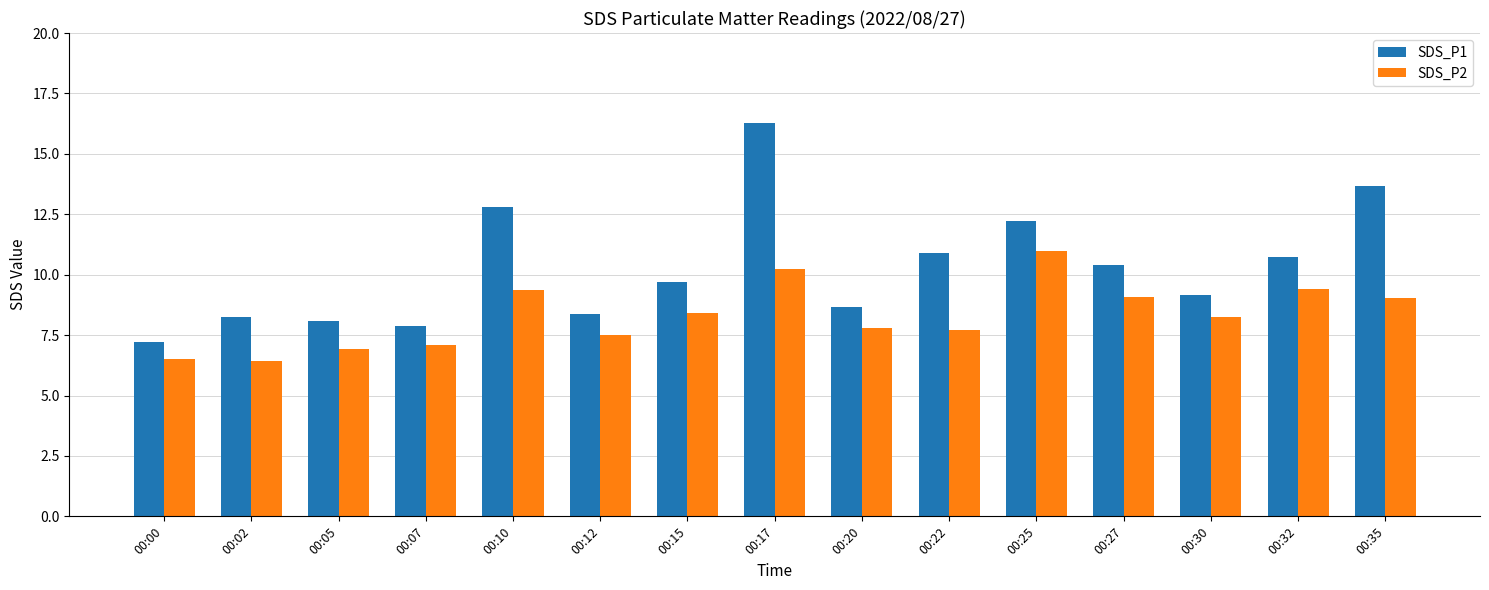

How many values in the SDS_P1 series exceed 9?

9